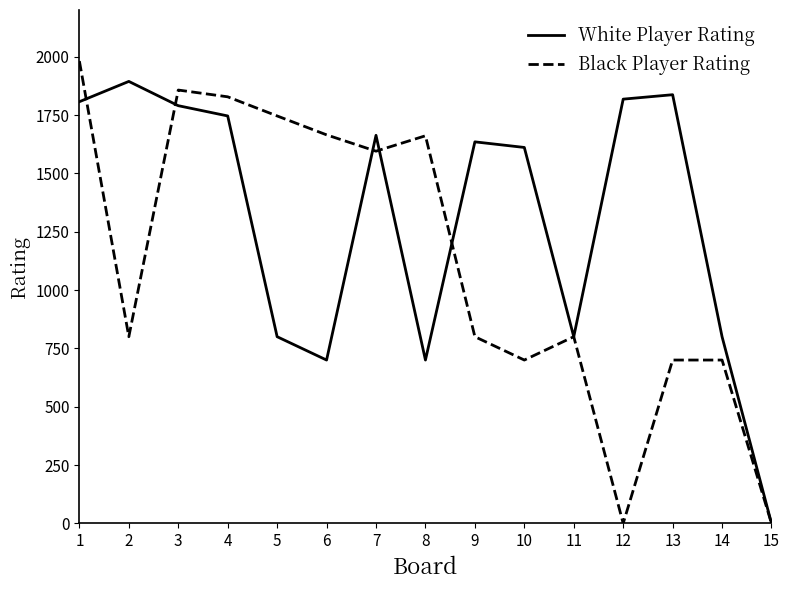

How many interior local valleys does the Black Player Rating series have?

4